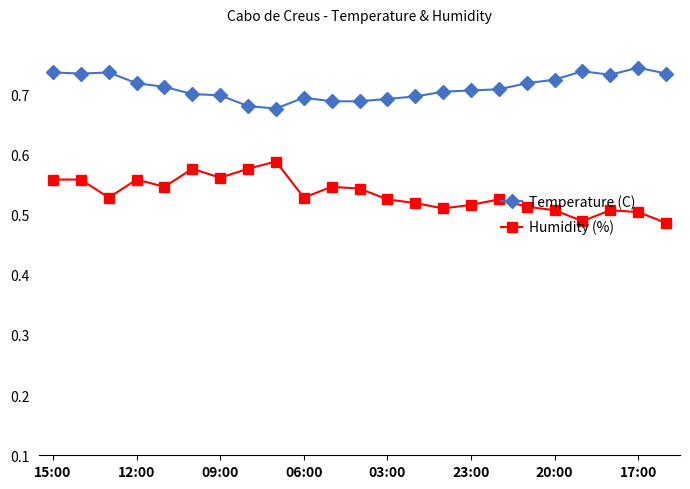

Is this an area chart (filled region under the line)?

No